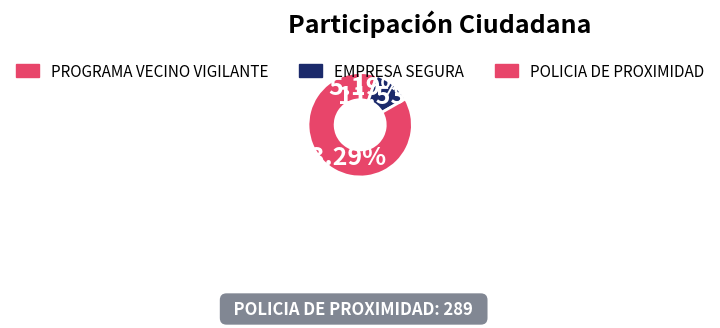

How much of the chart is everything except PROGRAMA VECINO VIGILANTE?

94.8%